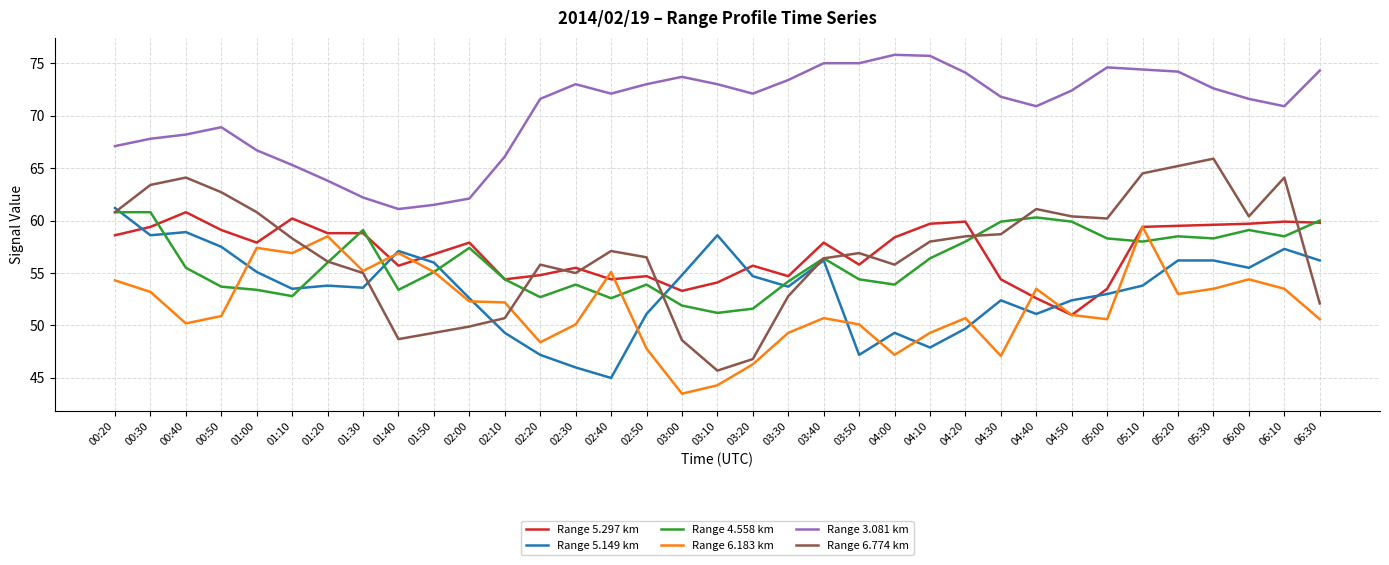

In Range 5.149 km, how many points are lower than both neighbors (excluding endpoints)?

9